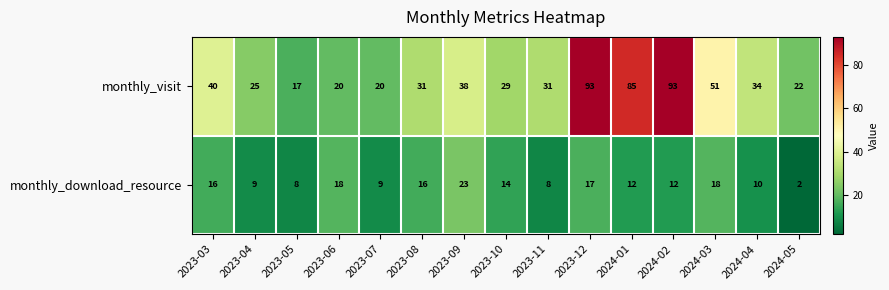

List the series in order of their peak value, lowest first.

monthly_download_resource, monthly_visit